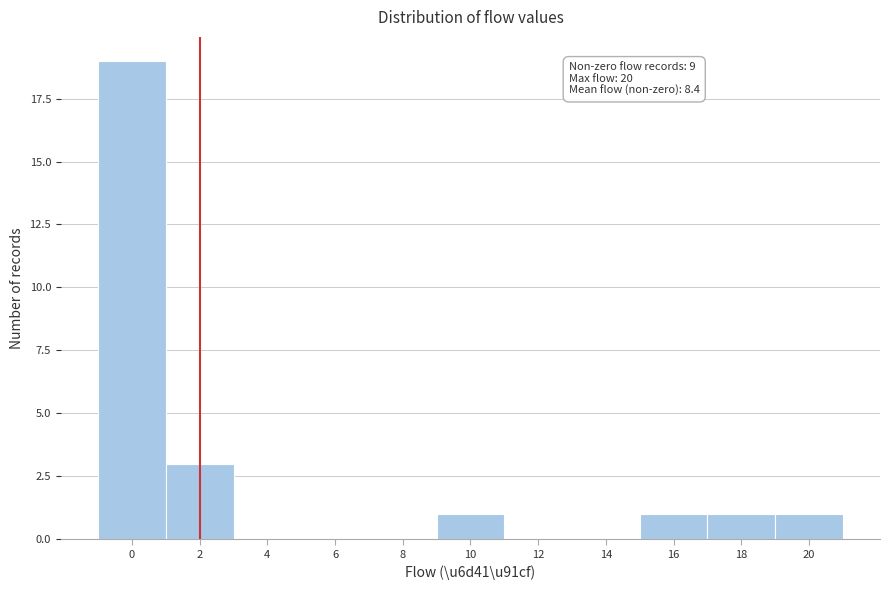

Reading left to right, what are all the values shown in this chart?

0=19	2=3	4=0	6=0	8=0	10=1	12=0	14=0	16=1	18=1	20=1